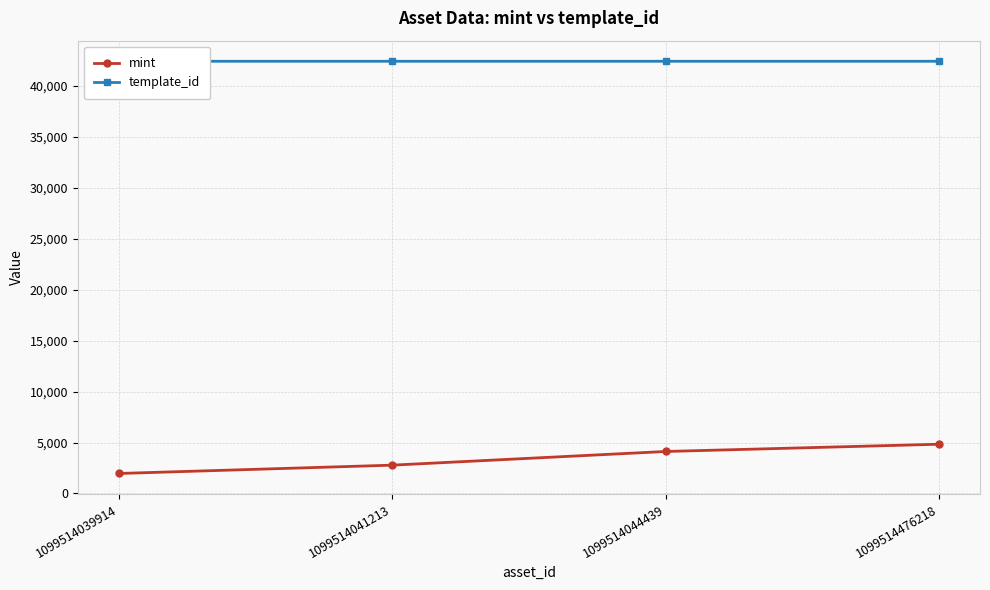

Reading left to right, transcribe all the data shown in this chart.

mint: 1099514039914=1963	1099514041213=2780	1099514044439=4122	1099514476218=4835
template_id: 1099514039914=42420	1099514041213=42420	1099514044439=42421	1099514476218=42421